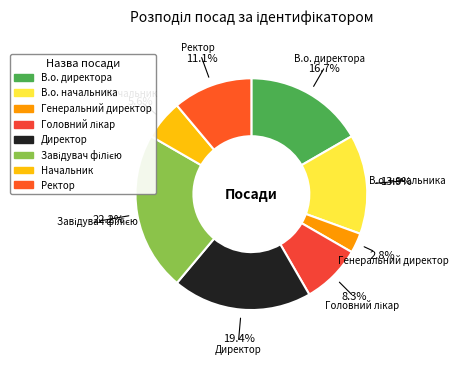

Combined, what portion of the pie is Генеральний директор and Директор?

22.2%